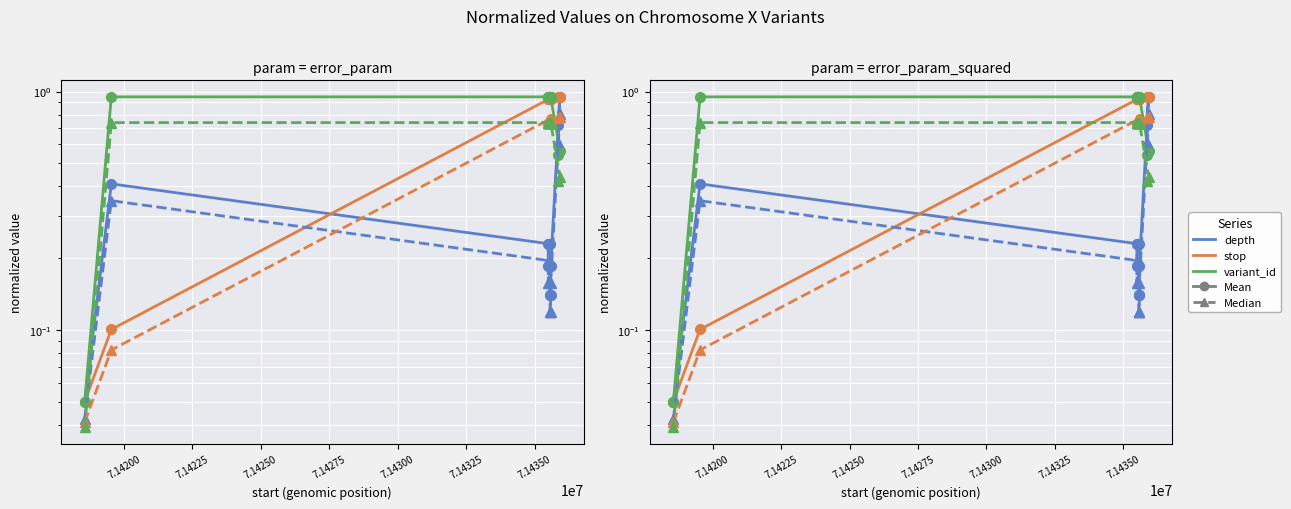

How many categories are shown in the chart?

15